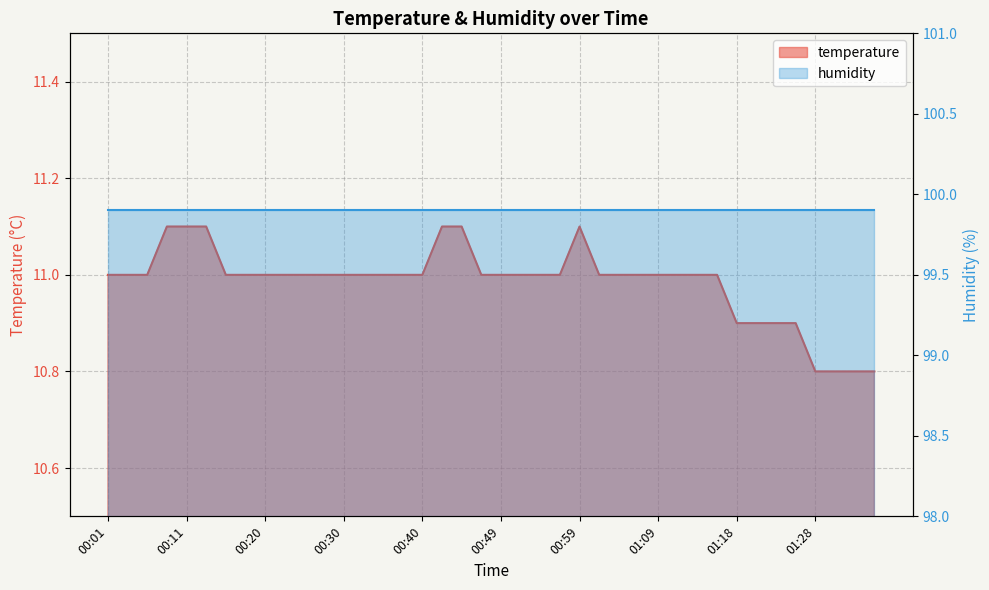

How many points are higher than both their immediate neighbors (excluding endpoints)?

1